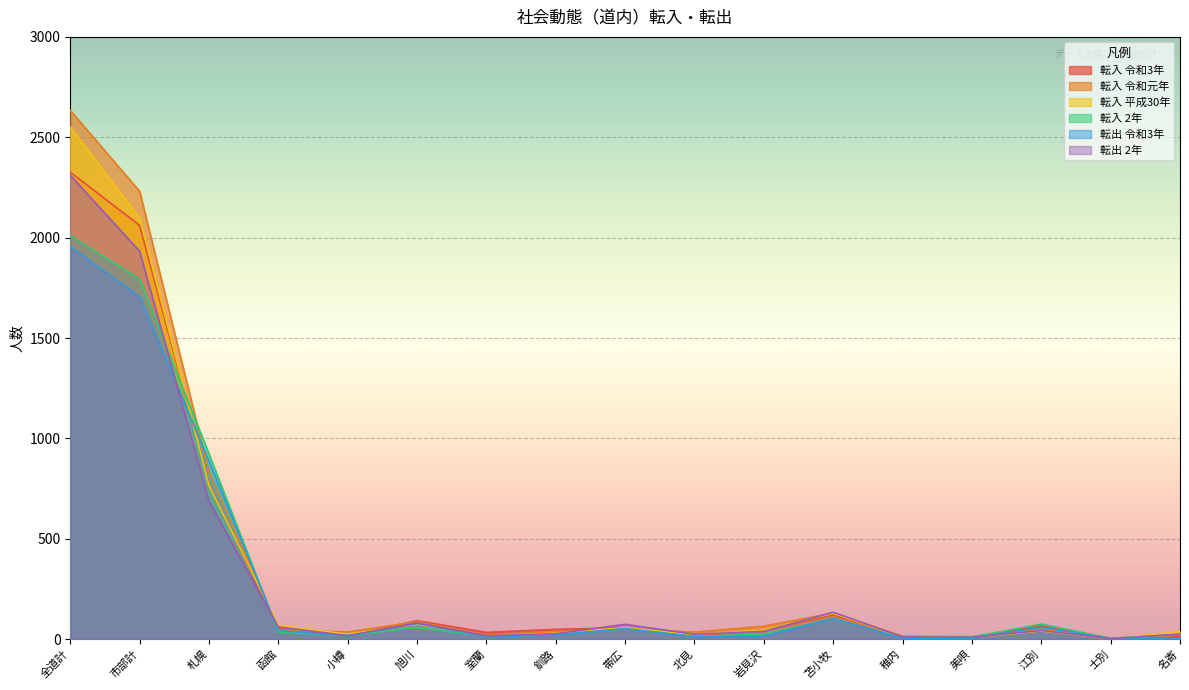

After their last crossing, which series has the higher values: 転入 令和元年 or 転出 2年?

転出 2年